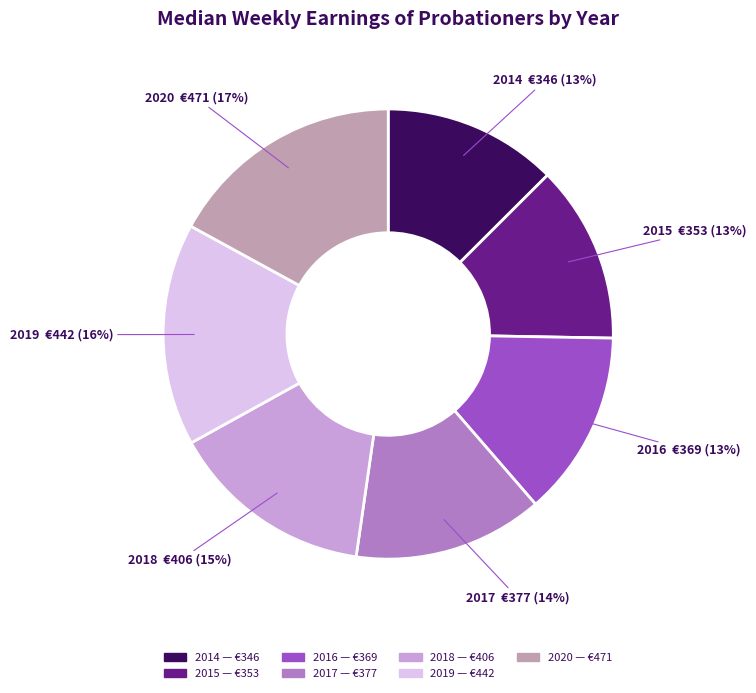

What is the ratio of the value at 2015 to the value at 2019?

0.8